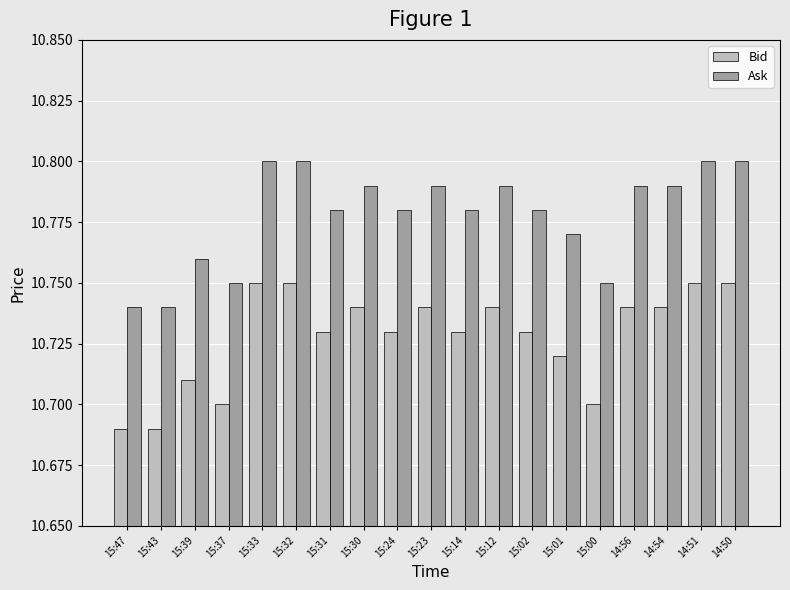

Is it true that Ask equals 10.8 at 14:54?

True